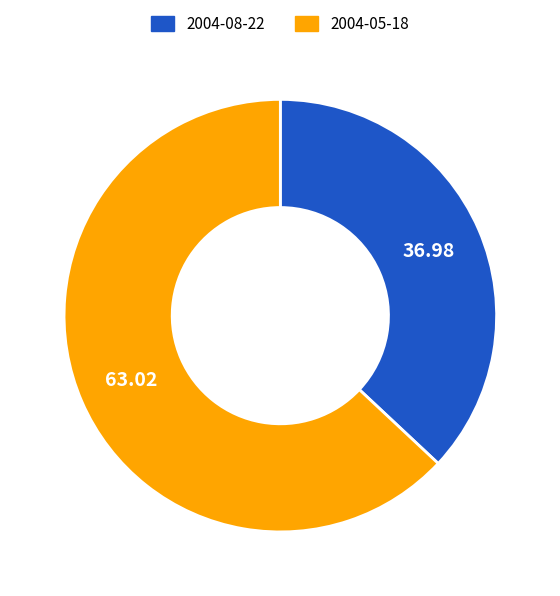

Which slice is the smallest?

2004-08-22